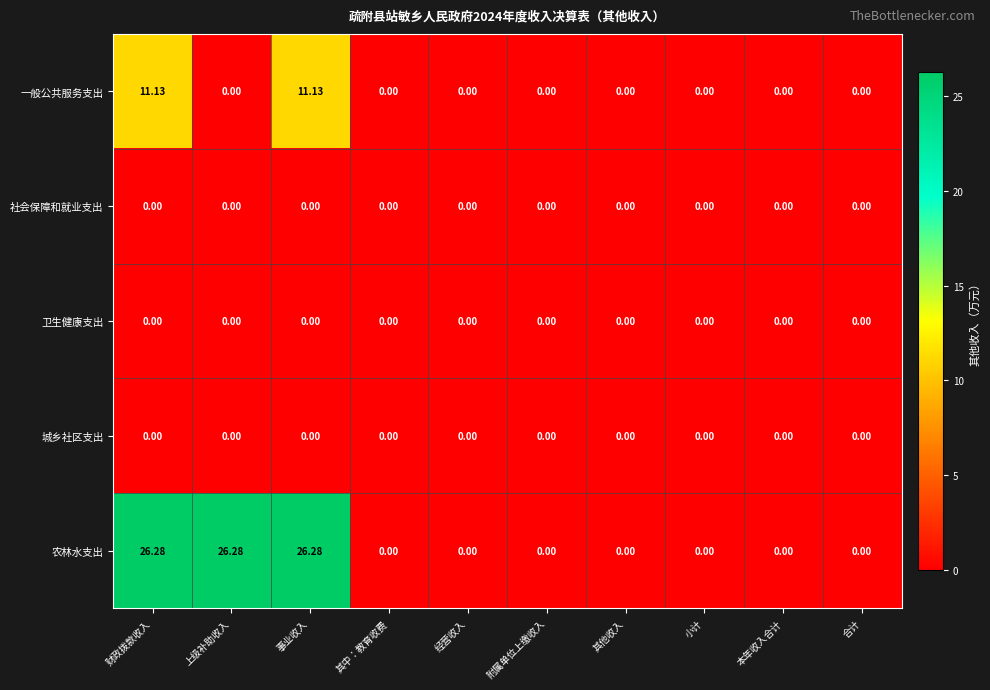

Which series has the largest range (max minus min)?

农林水支出